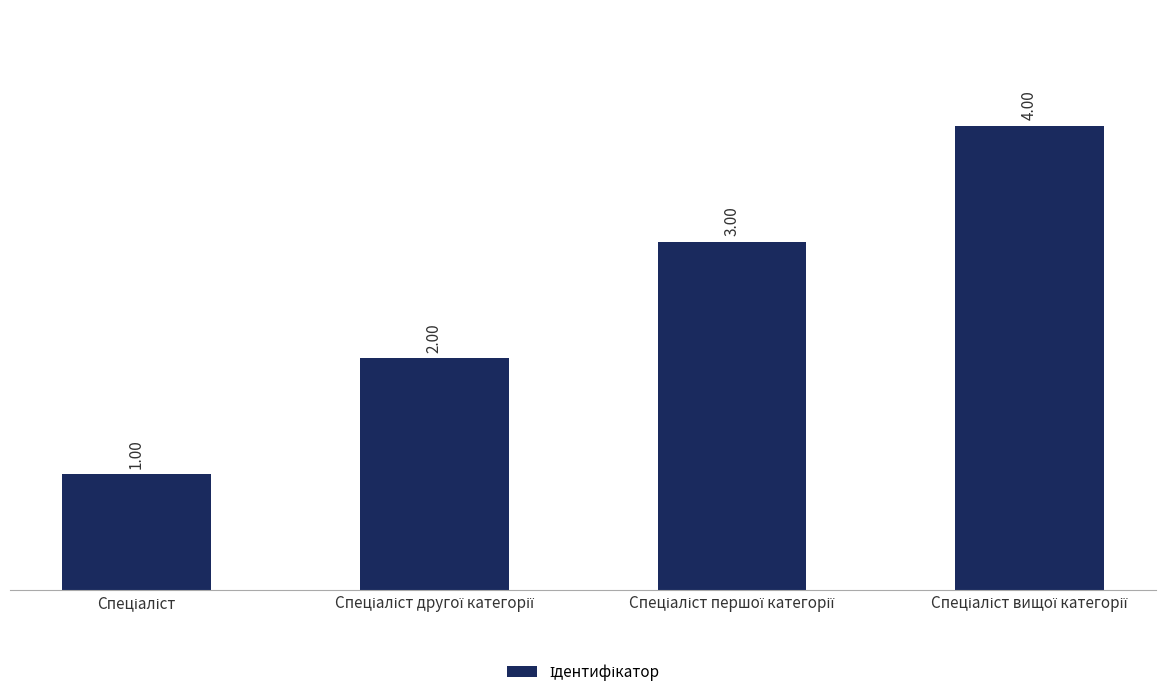

What is the minimum value shown in the chart?

1